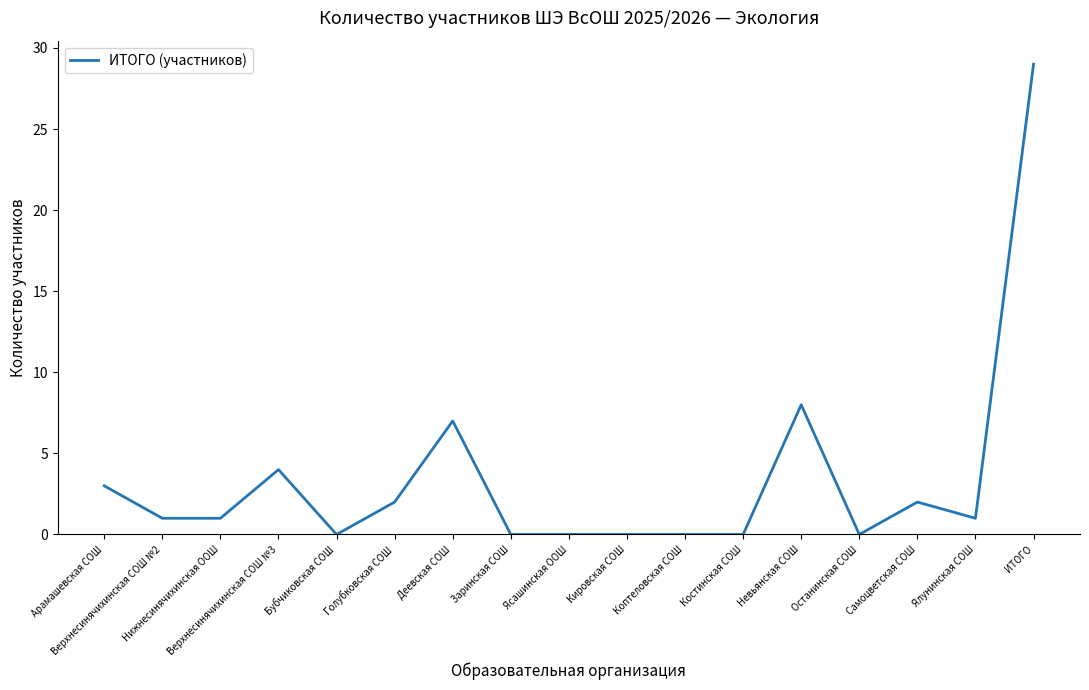

At which category does the chart reach its peak across all series?

ИТОГО